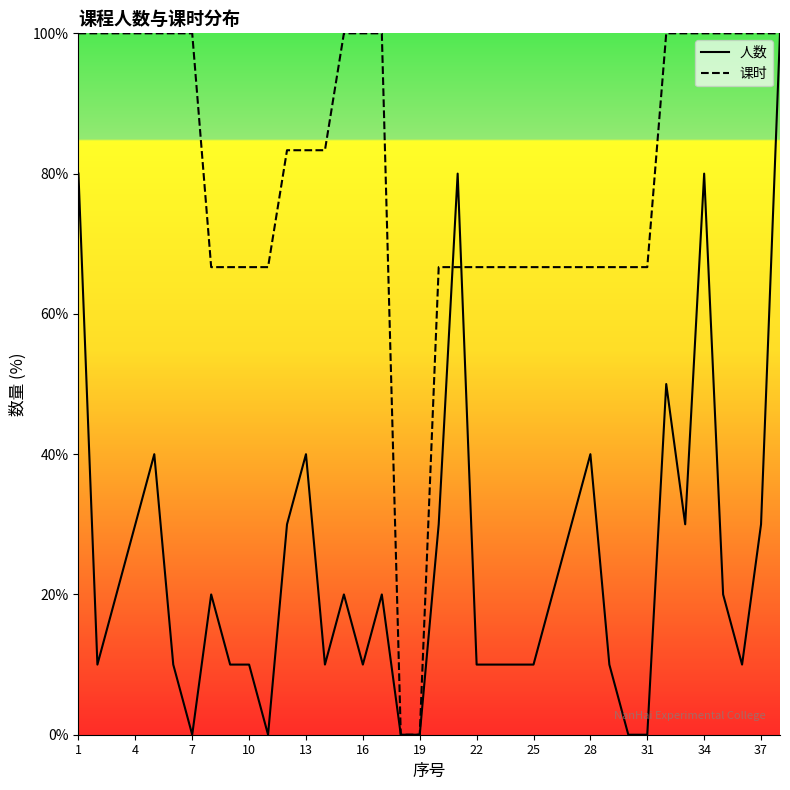

What is the greatest value displayed?

100.0